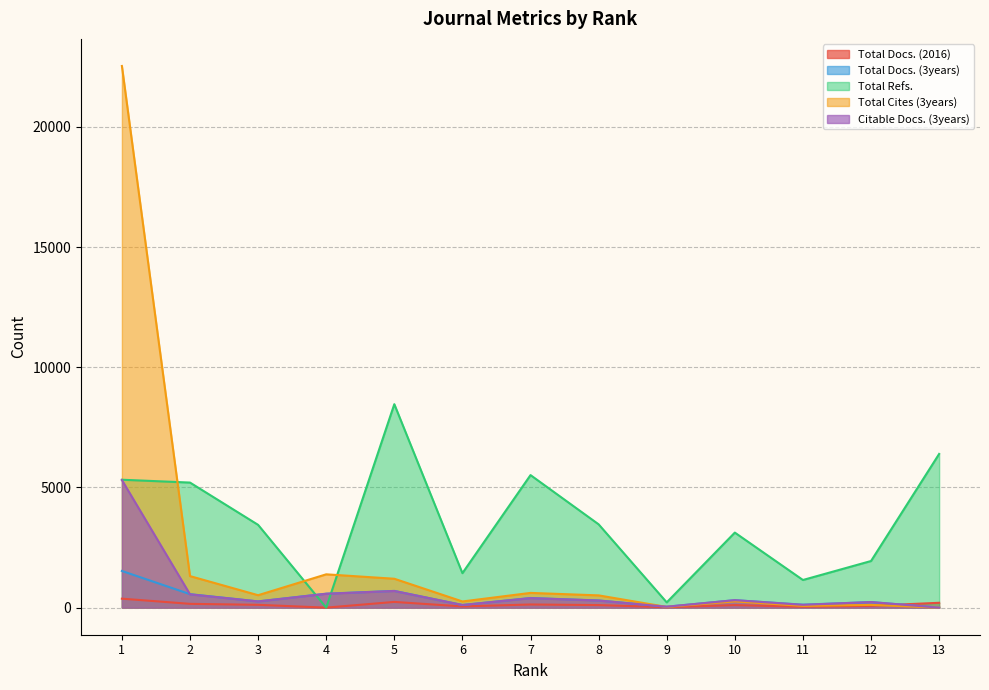

How many interior local peaks does the Citable Docs. (3years) series have?

4